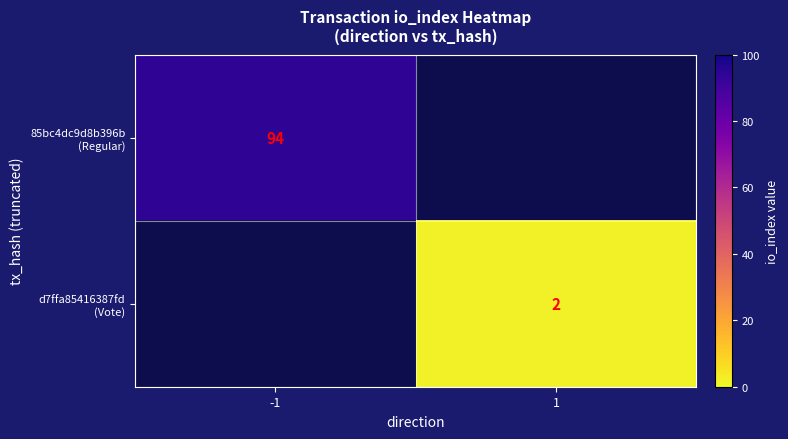

Which category has the lowest value across all series?

1